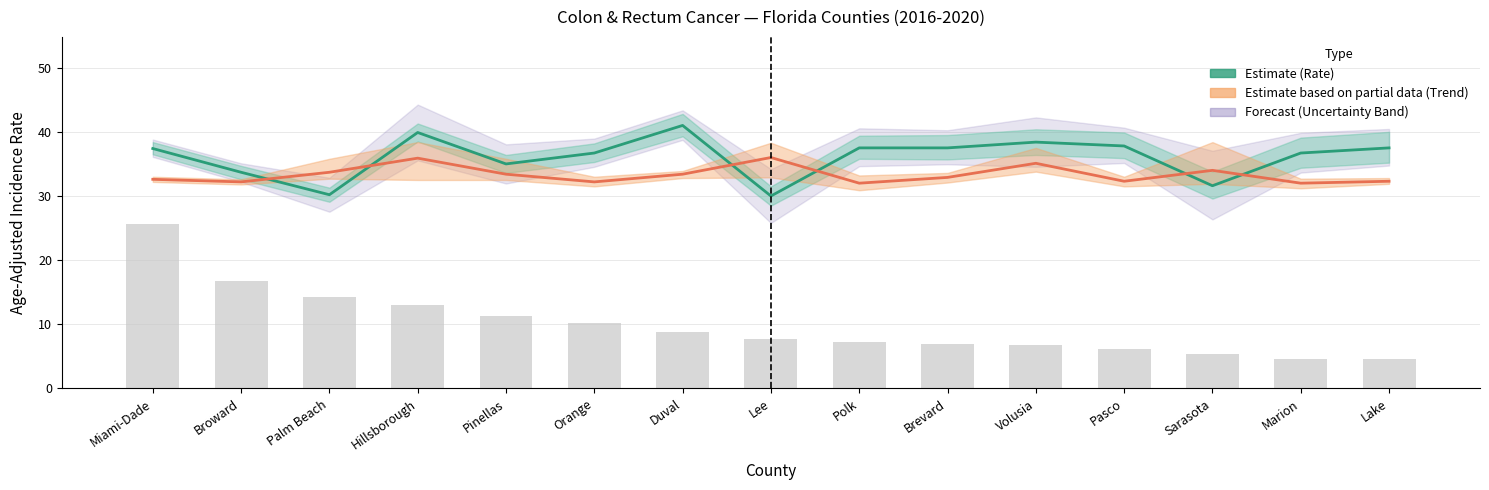

What is the label of the 14th bar from the right?

Broward